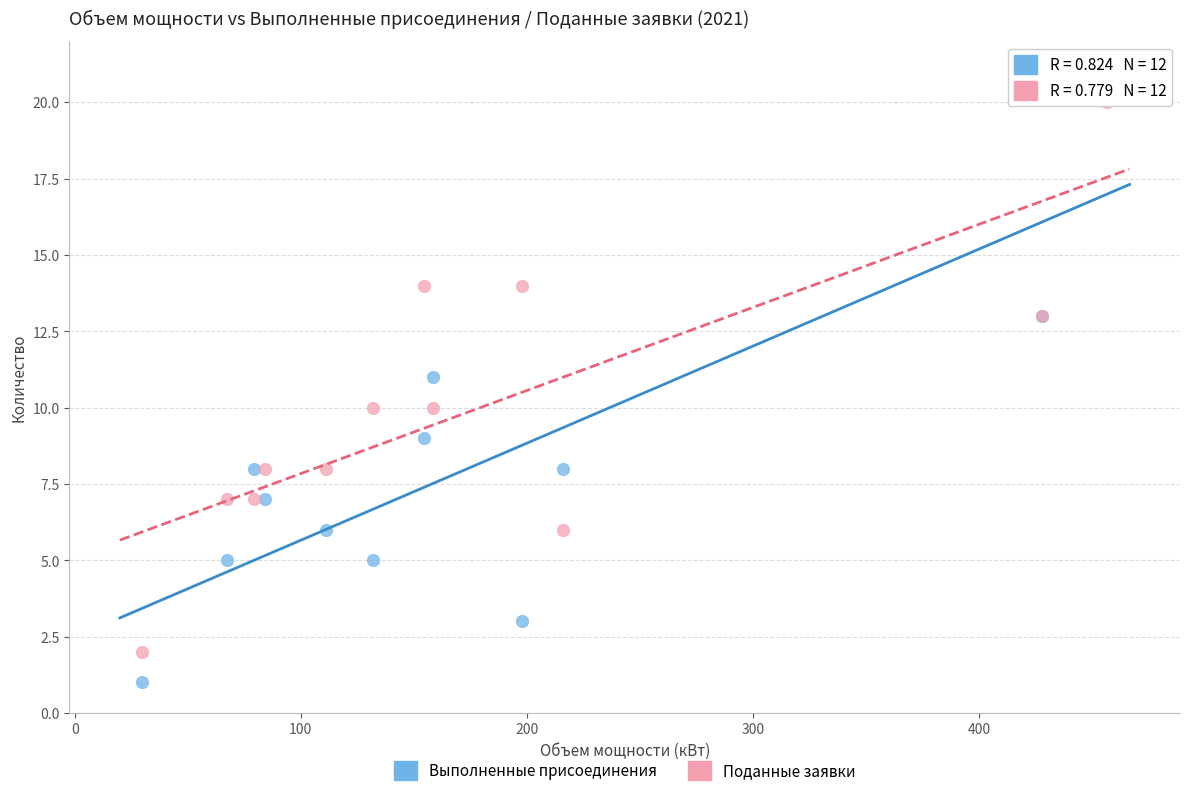

Which series reaches the maximum Y coordinate?

Выполненные присоединения